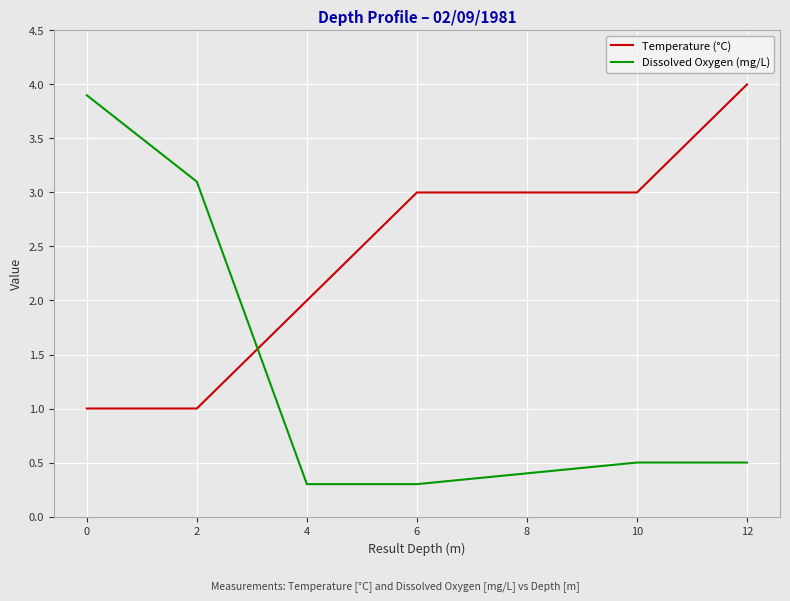

List the series in order of their overall mean, lowest first.

Dissolved Oxygen (mg/L), Temperature (°C)